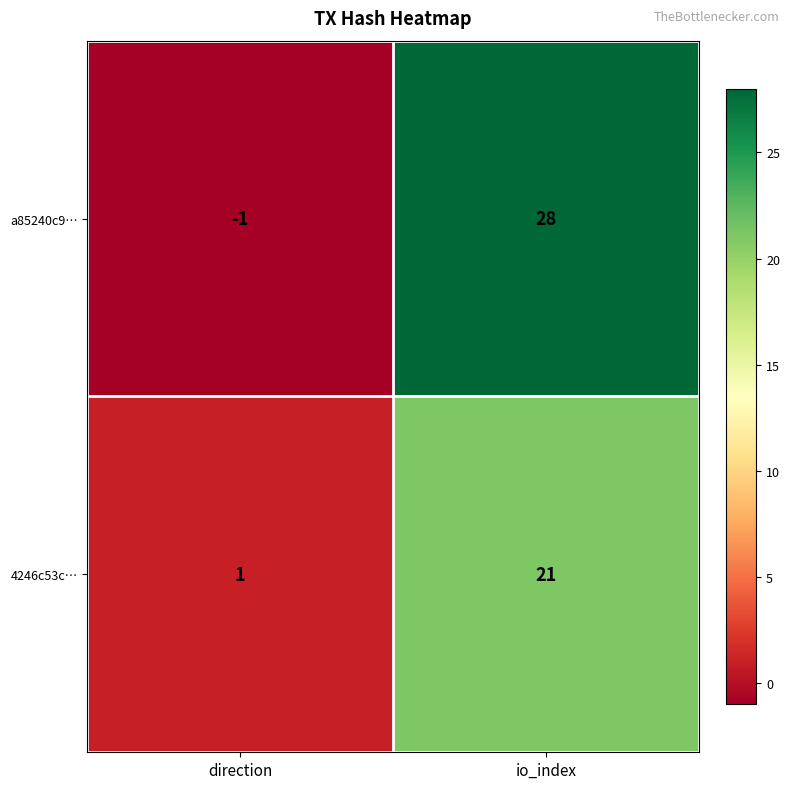

List the series in order of their peak value, lowest first.

4246c53c…, a85240c9…